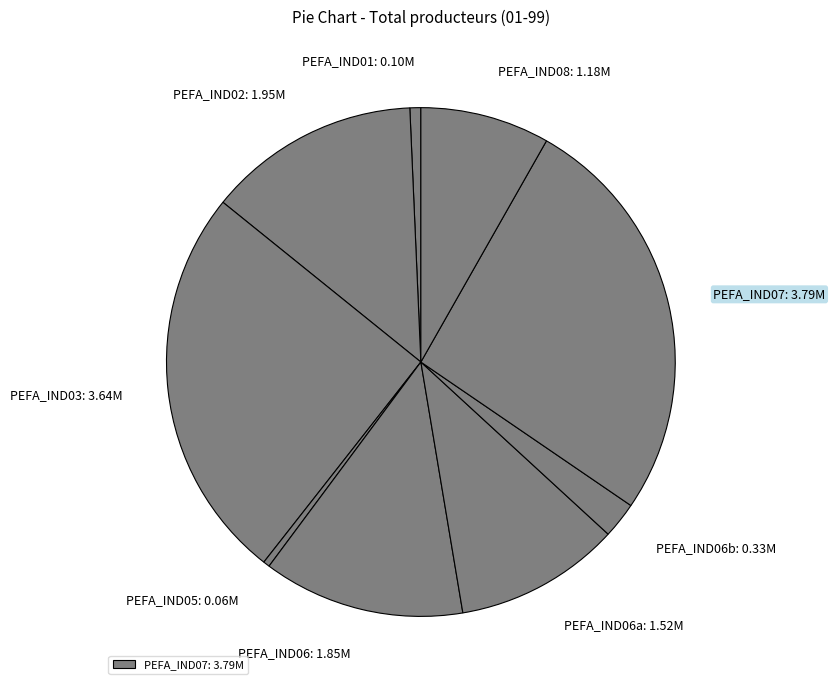

How many slices are in this pie chart?

9